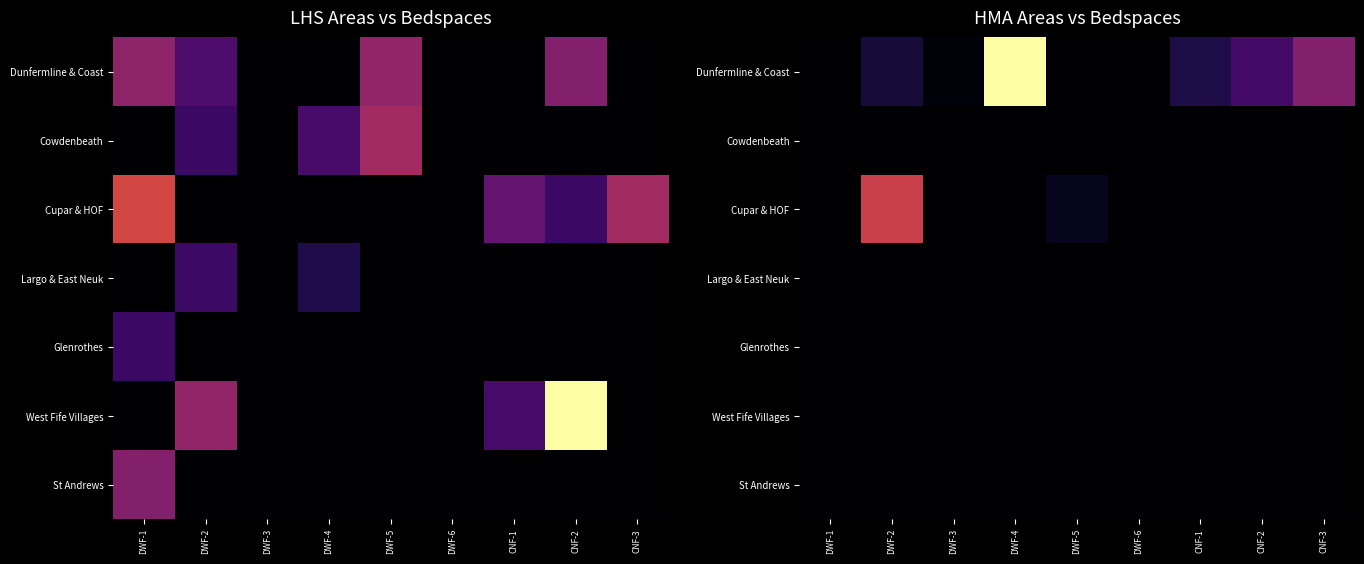

Is it true that Dunfermline & Coast equals 291 at CNF-3?

False